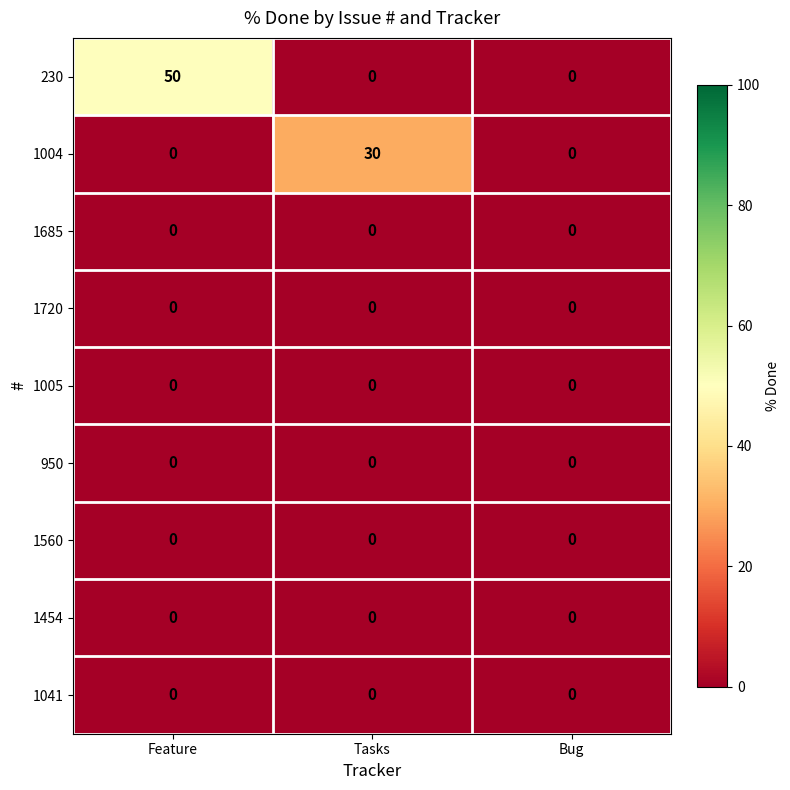

What is the sum of all 1004 values?

30